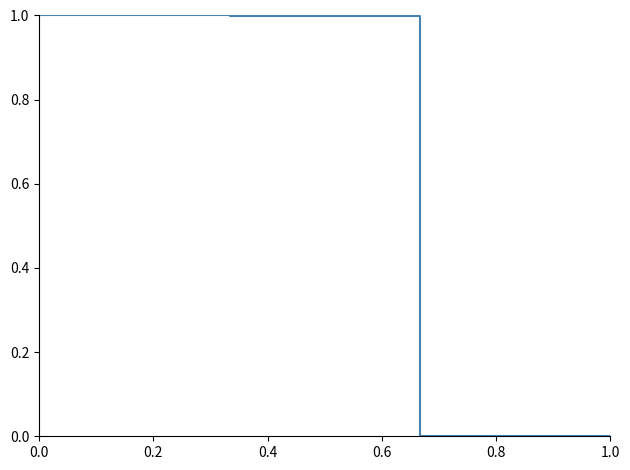

True or false: there are more than 1 points higher than both neighbors.

False